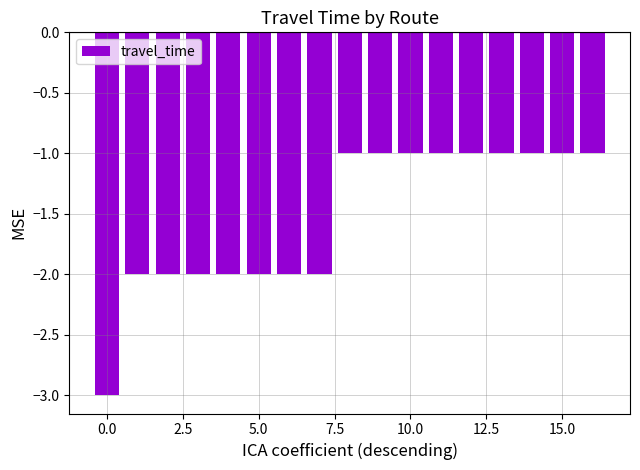

What is the minimum value shown in the chart?

-3